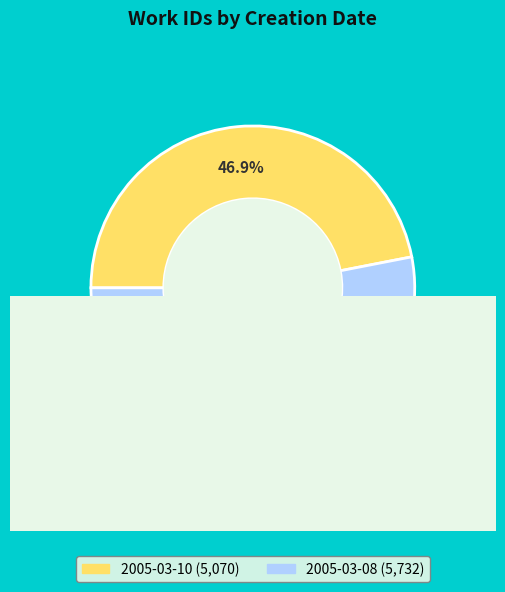

To the nearest percent, what percentage of the pie is 2005-03-08?

53%